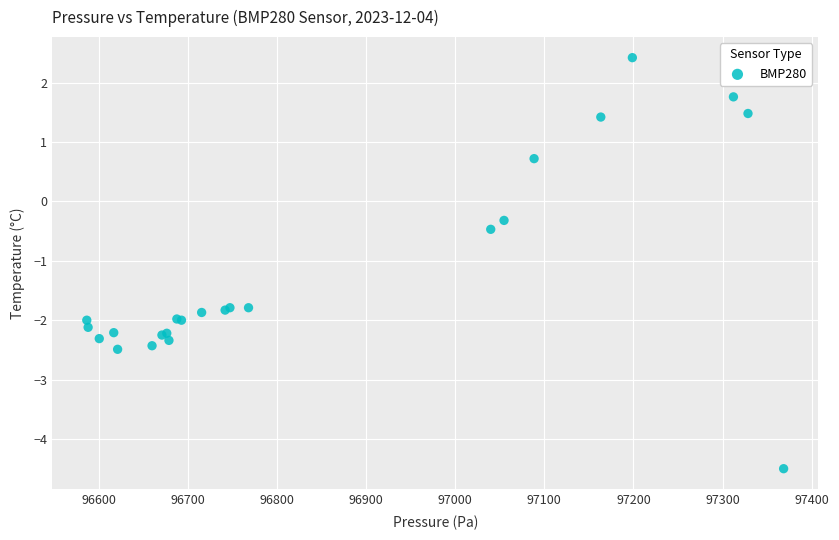

What Y value in the scatter plot is closest to -1?

-0.5